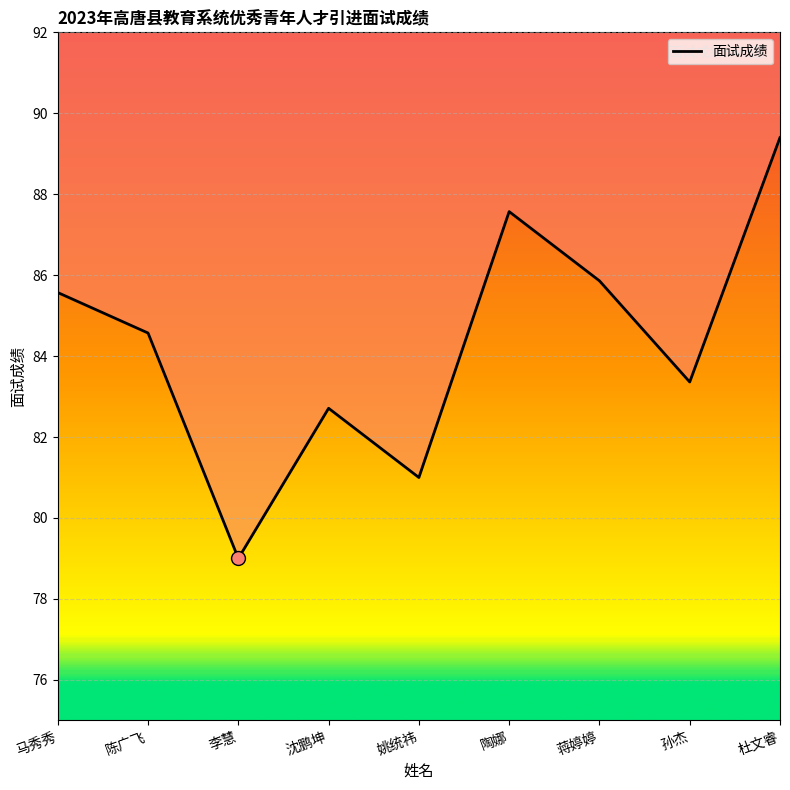

What is the value of the 4th point from the left?

82.7